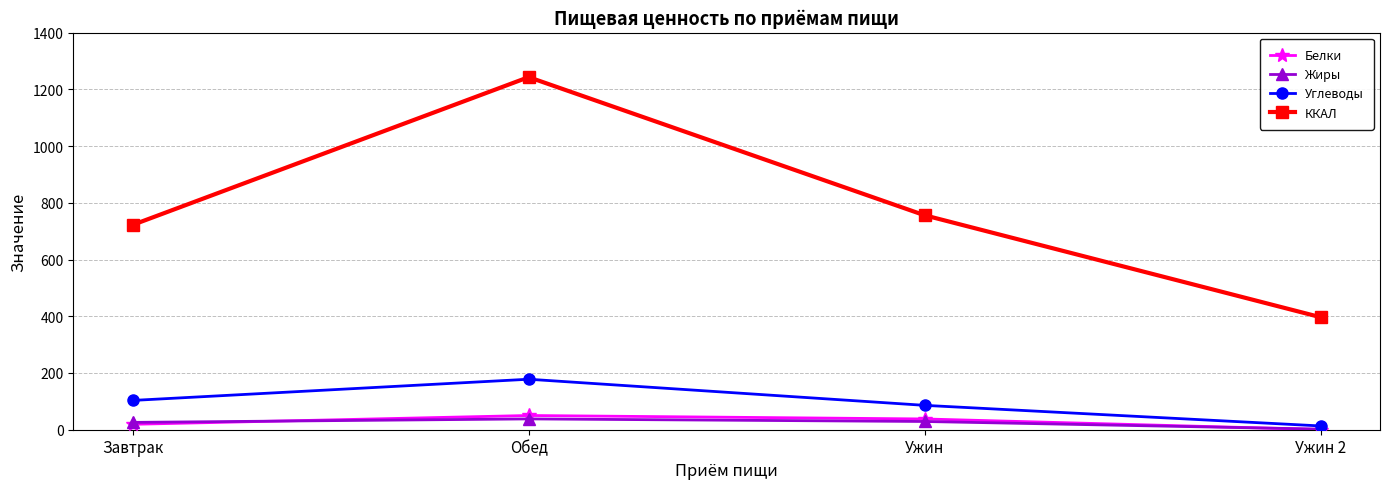

What is the label of the 1st point from the left?

Завтрак